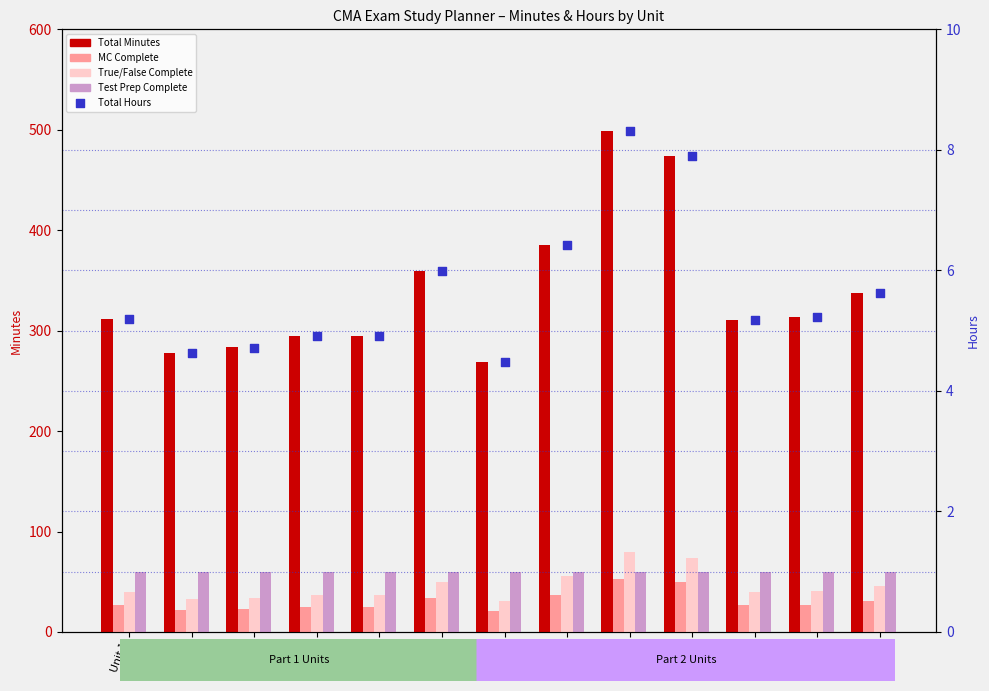

At which category is the sum across all series the highest?

Unit 9